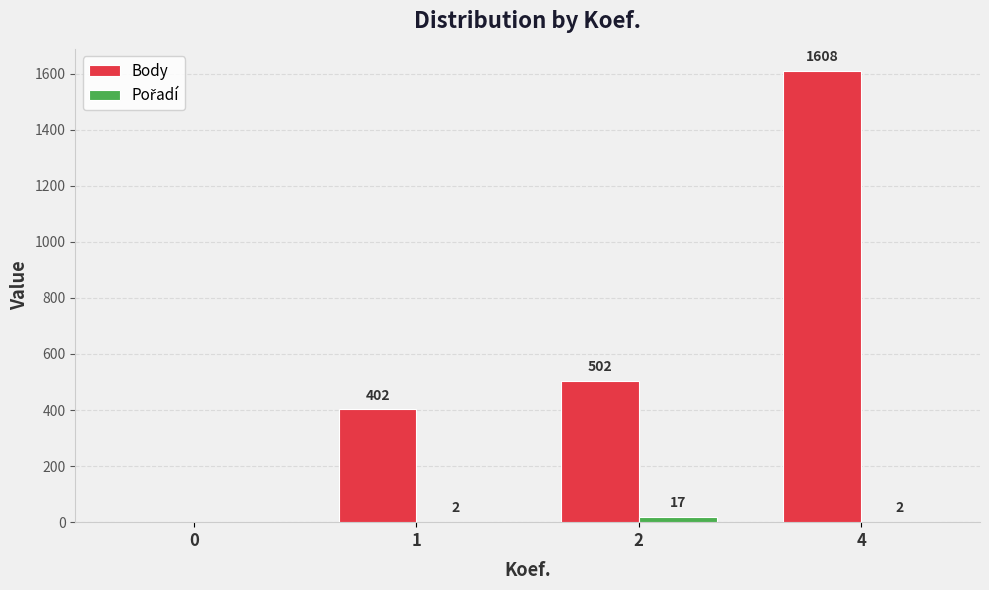

Between 1 and 4, which series saw the biggest shift?

Body